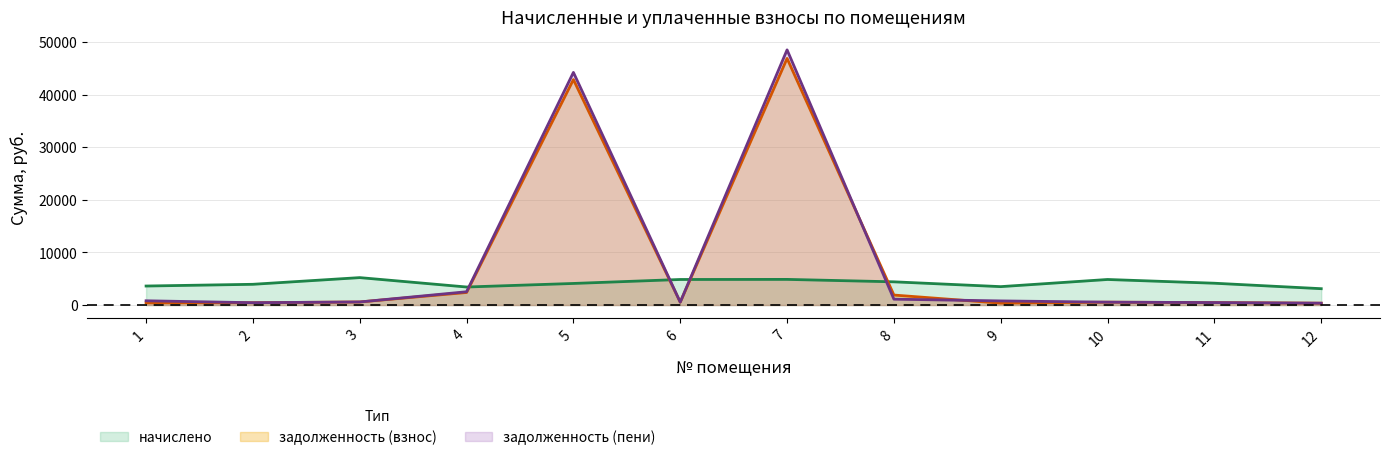

Where is начислено nearest to the value 4152?

11